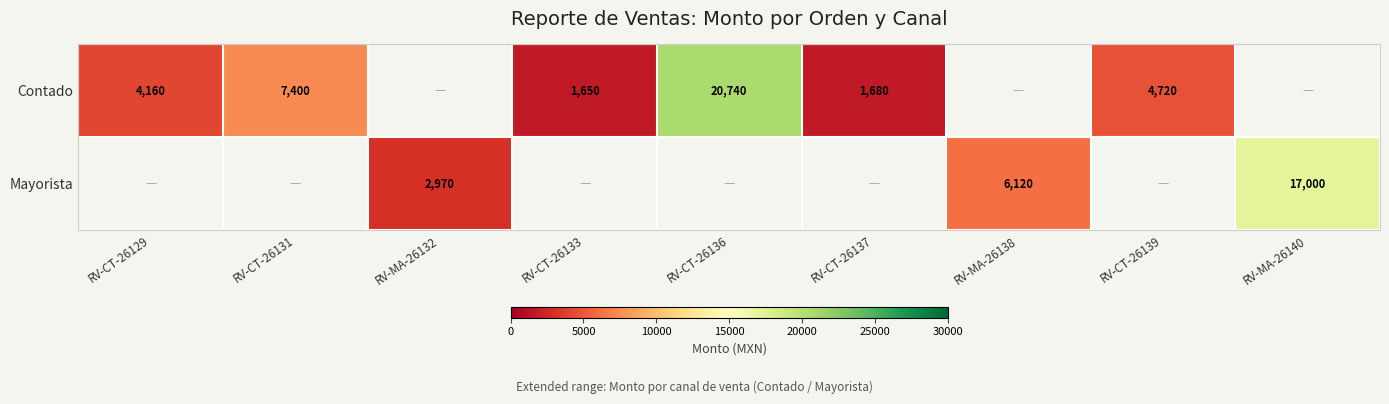

What is the greatest value displayed?

20740.0